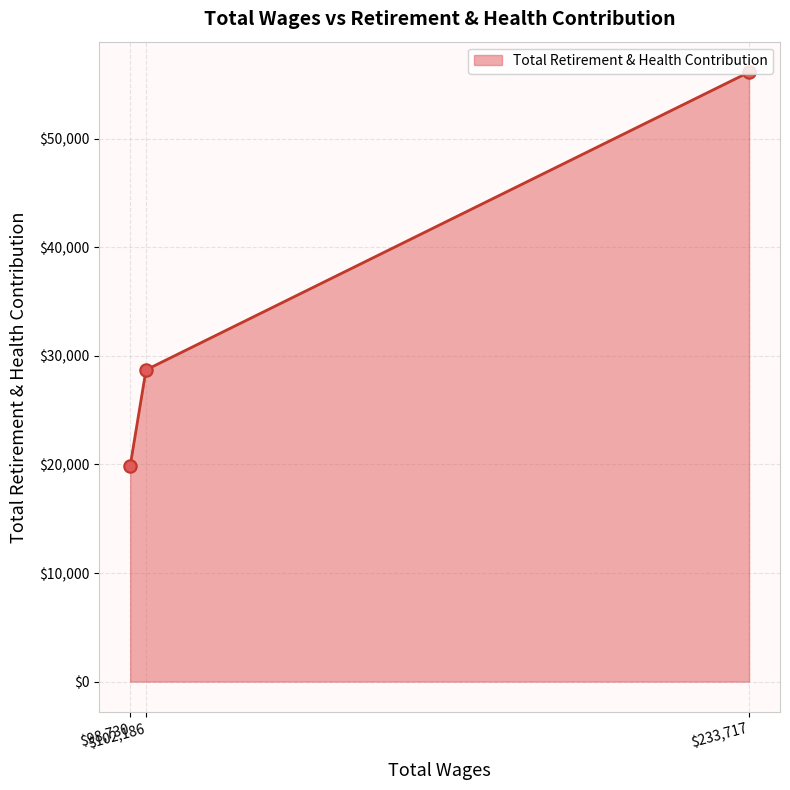

Approximately how many times larger is the value at 102186.0 compared to 98730.0?

1.4